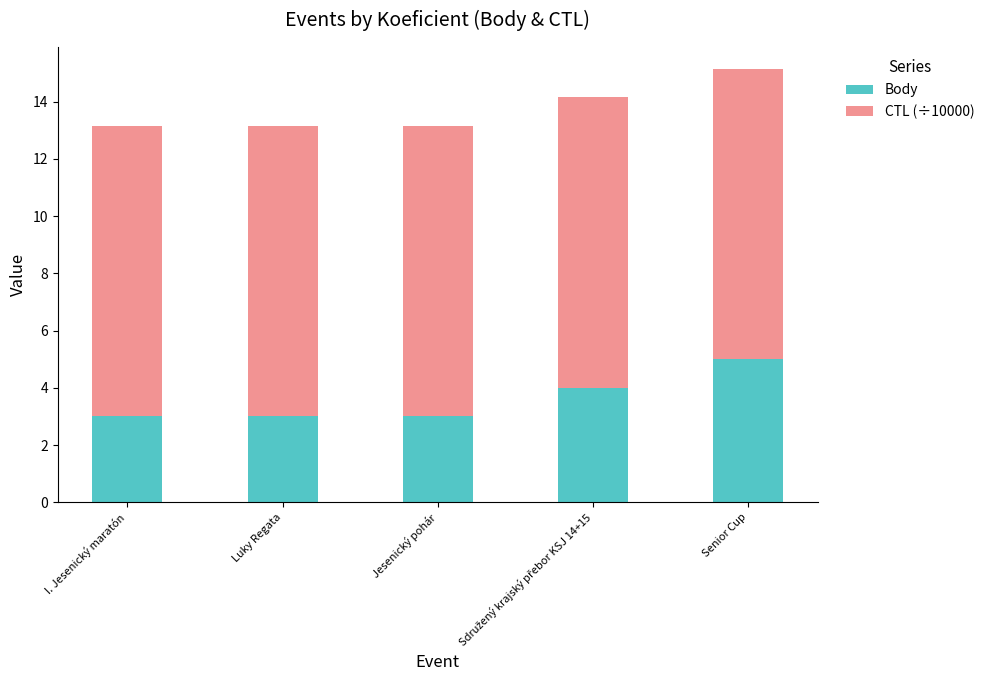

Is it true that Body equals 4.3 at I. Jesenický maratón?

False